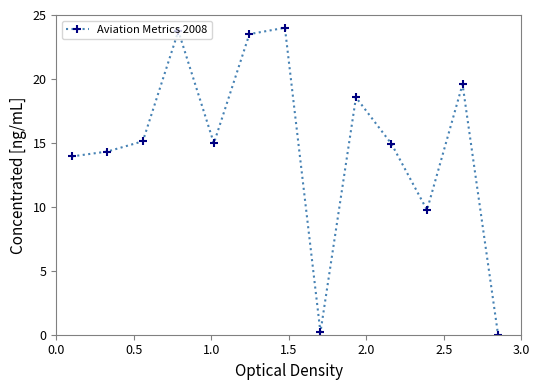

How many values are below 14?

4